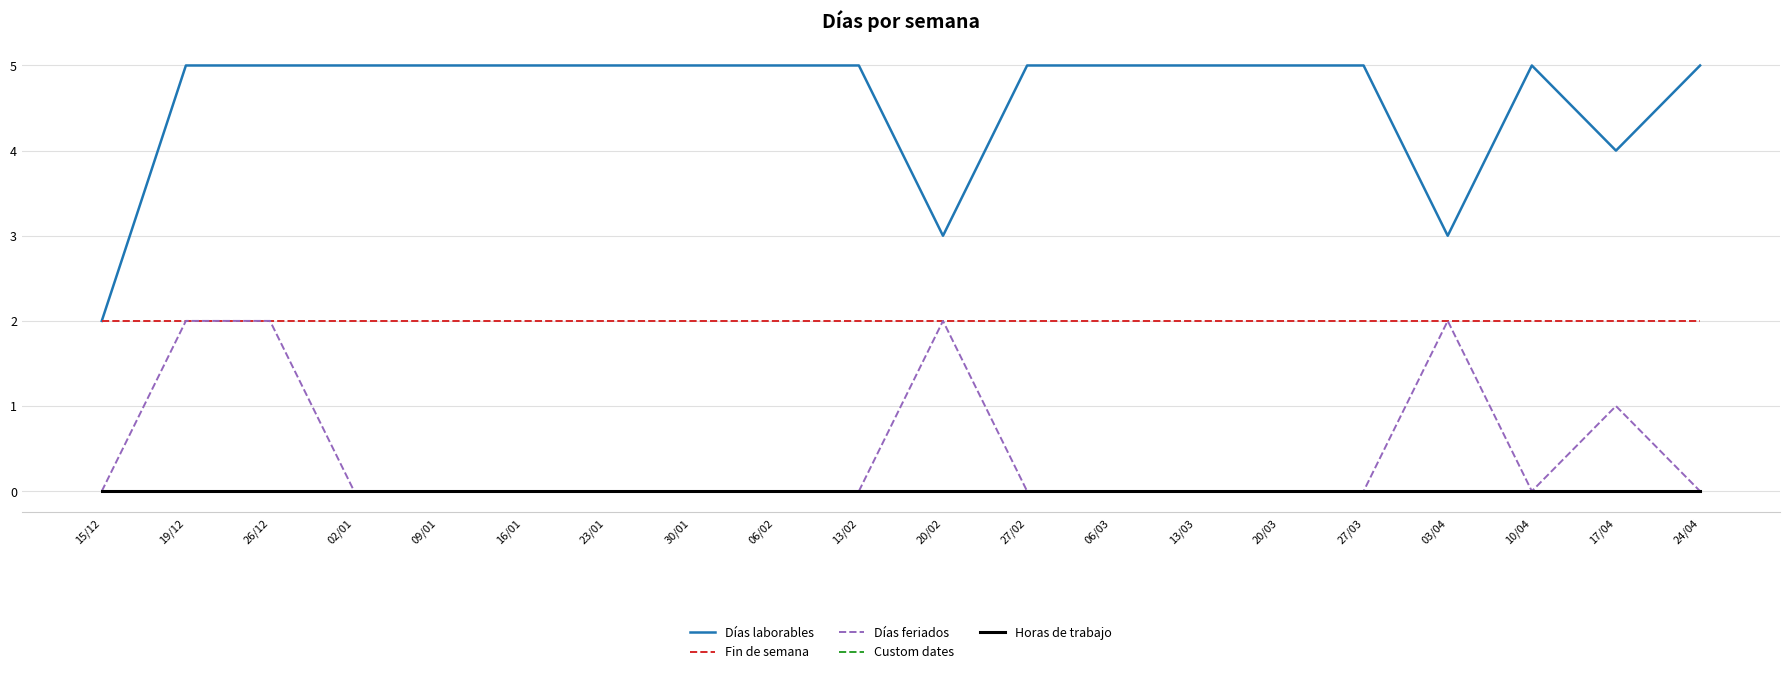

What is the approximate value of Días laborables at 27/03?

5